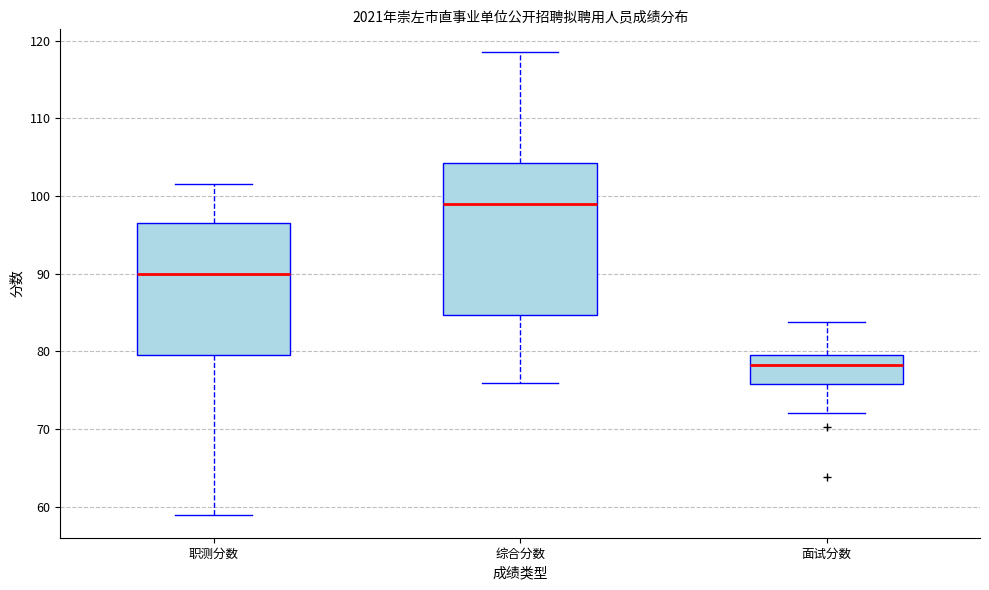

Where is the upper edge of the box for 职测分数 on the y-axis? The values are not printed on the chart, so give them approximately, as read against the axis.

97